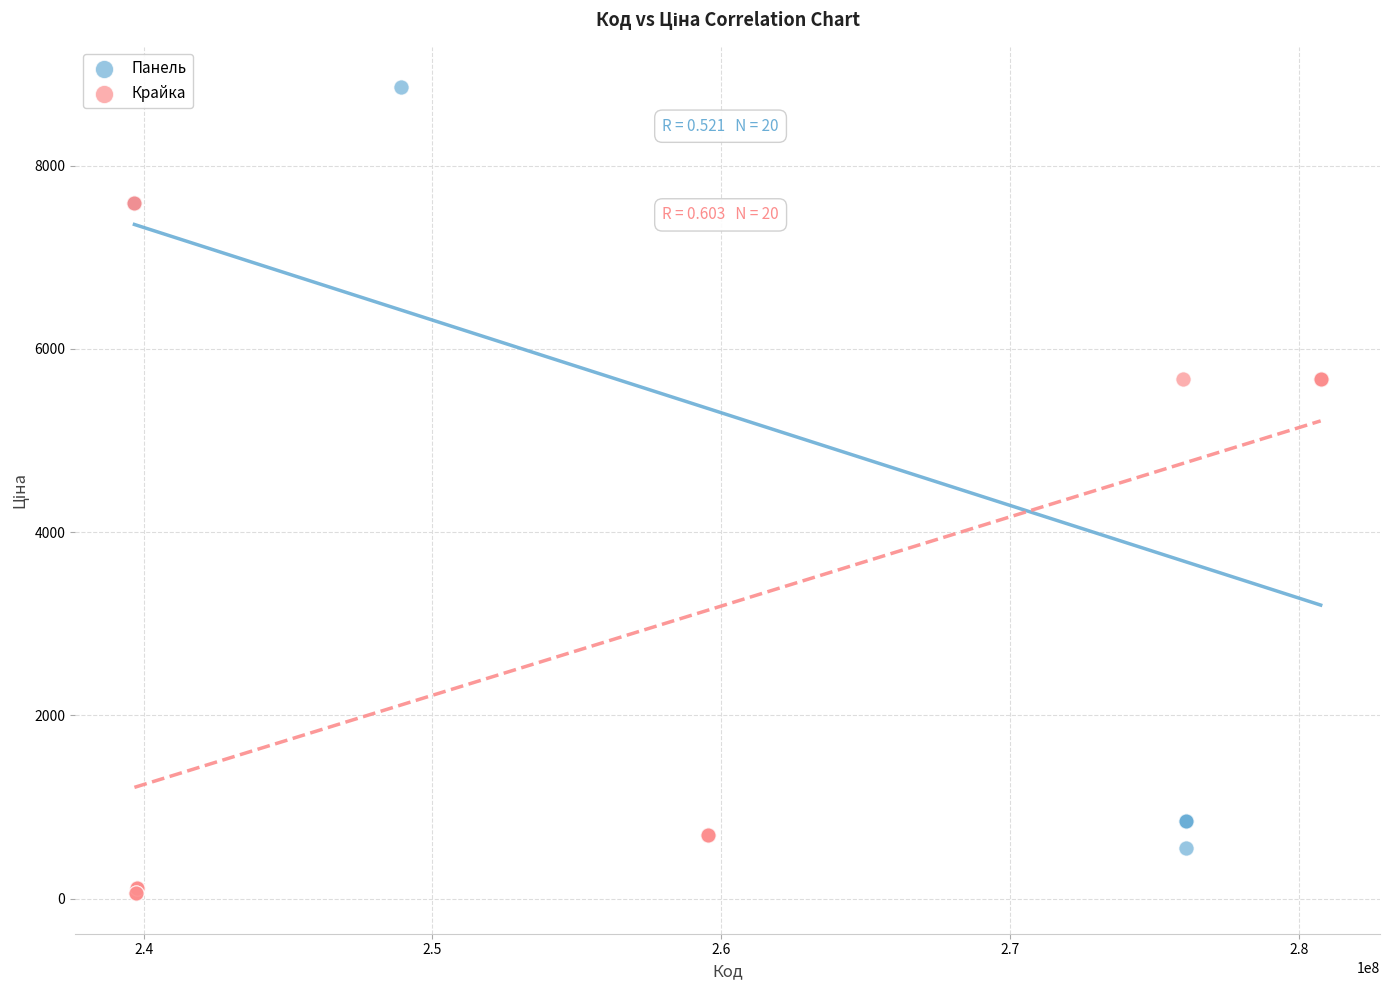

Which series has the widest spread of Y values?

Панель